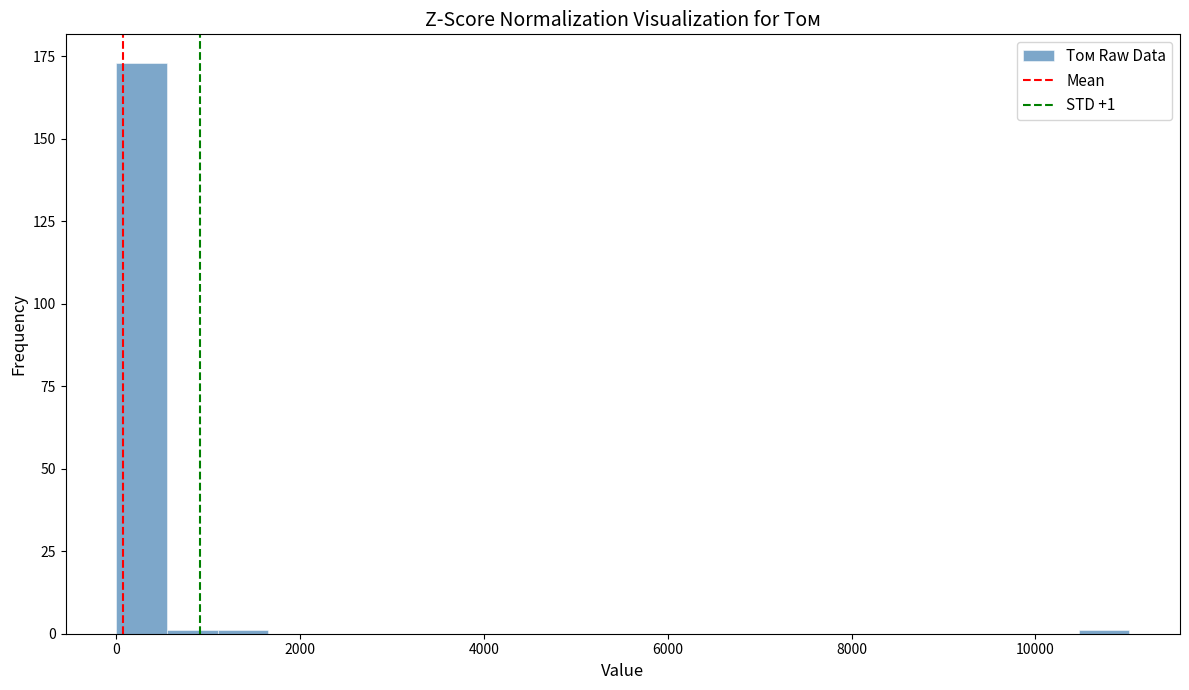

Read against the x-axis, roughly where is the centre of the tallest bar?

200